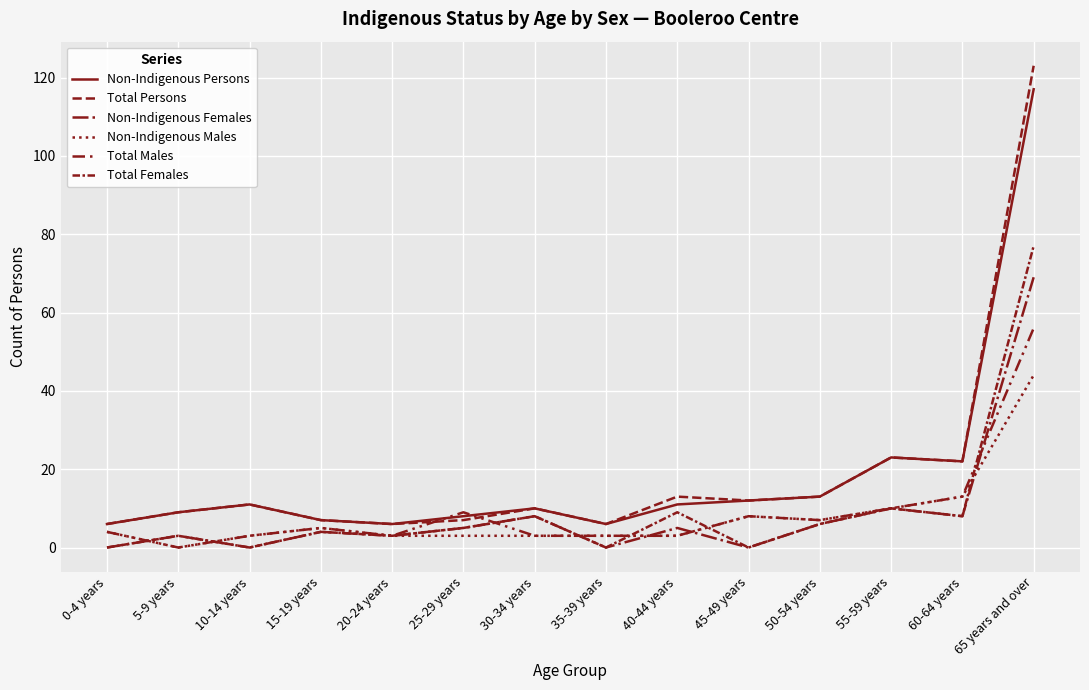

Reading right to left, transcribe all the data shown in this chart.

Non-Indigenous Persons: 117	22	23	13	12	11	6	10	8	6	7	11	9	6
Total Persons: 123	22	23	13	12	13	6	10	7	6	7	11	9	6
Non-Indigenous Females: 69	8	10	6	0	5	0	8	5	3	4	0	3	0
Non-Indigenous Males: 44	13	10	7	8	3	3	3	3	3	5	3	0	4
Total Males: 56	13	10	7	8	3	3	3	9	3	5	3	0	4
Total Females: 77	8	10	6	0	9	0	8	5	3	4	0	3	0